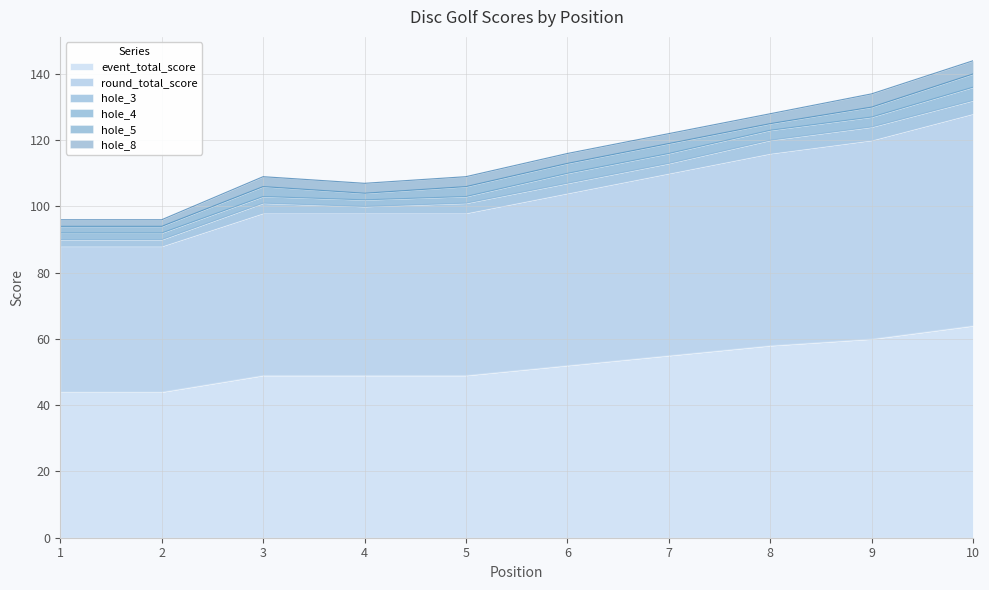

True or false: hole_3 has a value of 0 at 4.

False